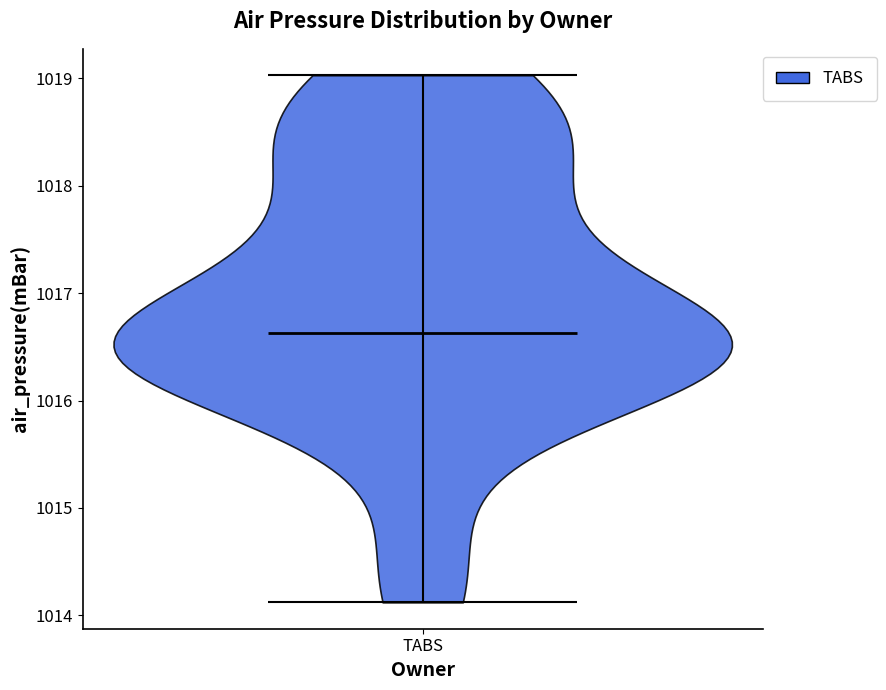

Read this violin plot against the y-axis: where its median line is, and the lowest and highest points the violin reaches. The values are not printed on the chart, so give them approximately, as read against the axis.

median line 1016.6, lowest point 1014.1, highest point 1019.0